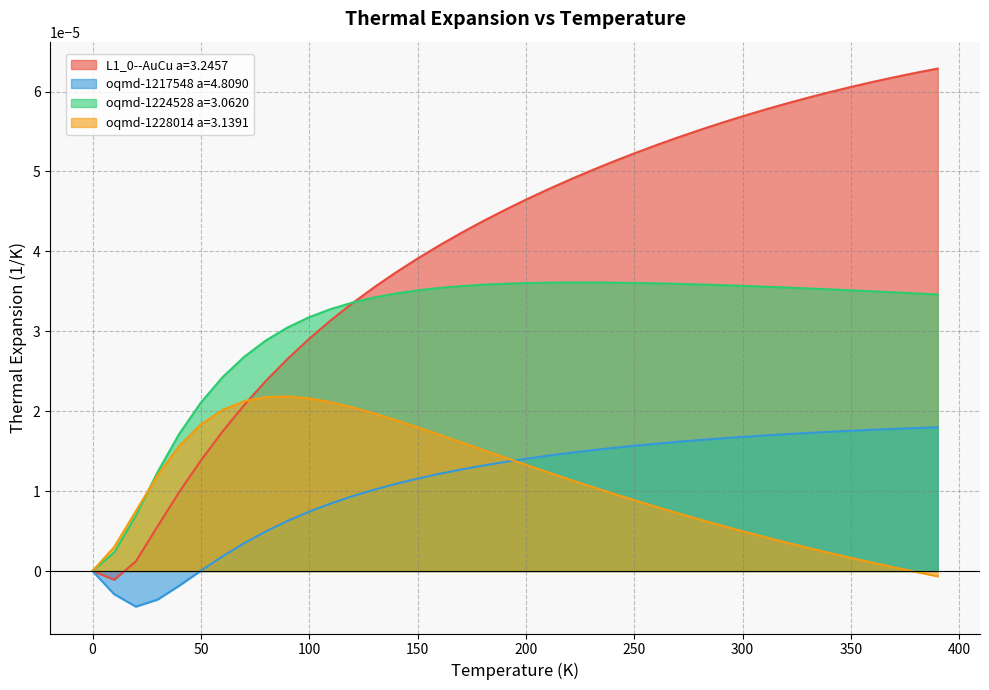

Reading left to right, transcribe all the data shown in this chart.

L1_0--AuCu a=3.2457: 0.0	-0.0	0.0	0.0	0.0	0.0	0.0	0.0	0.0	0.0	0.0	0.0	0.0	0.0	0.0	0.0	0.0	0.0	0.0	0.0	0.0	0.0	0.0	0.0	0.0	0.0	0.0	0.0	0.0	0.0	0.0	0.0	0.0	0.0	0.0	0.0	0.0	0.0	0.0	0.0
oqmd-1217548 a=4.8090: 0.0	-0.0	-0.0	-0.0	-0.0	0.0	0.0	0.0	0.0	0.0	0.0	0.0	0.0	0.0	0.0	0.0	0.0	0.0	0.0	0.0	0.0	0.0	0.0	0.0	0.0	0.0	0.0	0.0	0.0	0.0	0.0	0.0	0.0	0.0	0.0	0.0	0.0	0.0	0.0	0.0
oqmd-1224528 a=3.0620: 0.0	0.0	0.0	0.0	0.0	0.0	0.0	0.0	0.0	0.0	0.0	0.0	0.0	0.0	0.0	0.0	0.0	0.0	0.0	0.0	0.0	0.0	0.0	0.0	0.0	0.0	0.0	0.0	0.0	0.0	0.0	0.0	0.0	0.0	0.0	0.0	0.0	0.0	0.0	0.0
oqmd-1228014 a=3.1391: 0.0	0.0	0.0	0.0	0.0	0.0	0.0	0.0	0.0	0.0	0.0	0.0	0.0	0.0	0.0	0.0	0.0	0.0	0.0	0.0	0.0	0.0	0.0	0.0	0.0	0.0	0.0	0.0	0.0	0.0	0.0	0.0	0.0	0.0	0.0	0.0	0.0	0.0	-0.0	-0.0